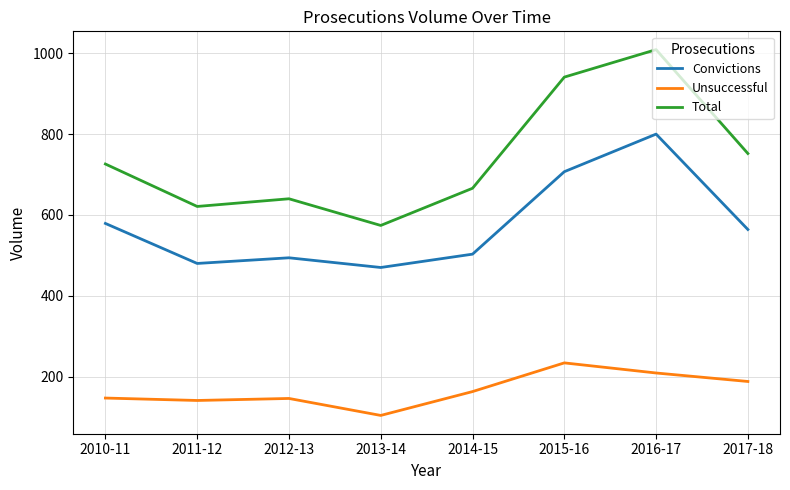

The value of Convictions at 2015-16 is 1080. True or false?

False